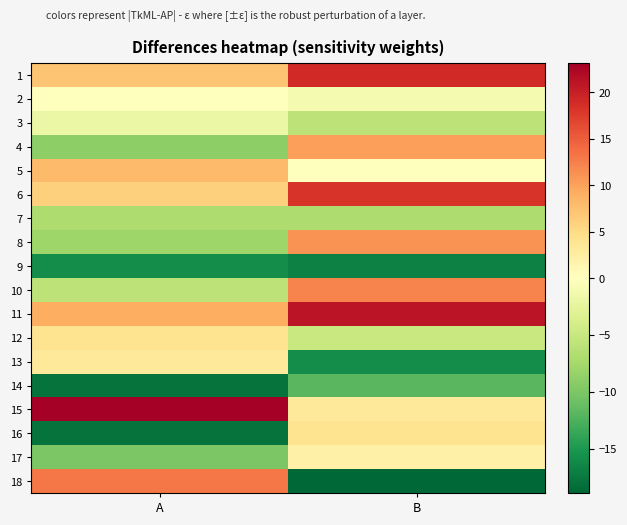

Reading left to right, list all the values displayed in this chart.

1: A=7.1	B=19.1
2: A=0.1	B=-0.9
3: A=-1.9	B=-5.9
4: A=-8.9	B=10.1
5: A=8.1	B=0.1
6: A=6.1	B=18.1
7: A=-6.9	B=-6.9
8: A=-7.9	B=11.1
9: A=-15.9	B=-16.9
10: A=-5.9	B=12.1
11: A=9.1	B=21.1
12: A=4.1	B=-4.9
13: A=3.1	B=-15.9
14: A=-17.9	B=-11.9
15: A=23.1	B=3.1
16: A=-17.9	B=4.1
17: A=-9.9	B=2.1
18: A=13.1	B=-18.9